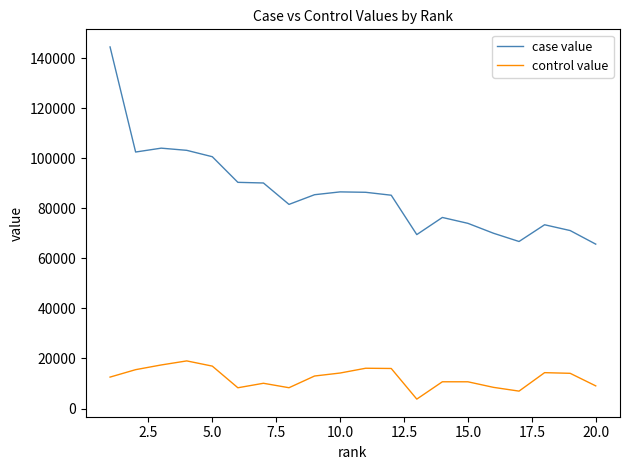

What is the sum of all case value values?

1727866.8